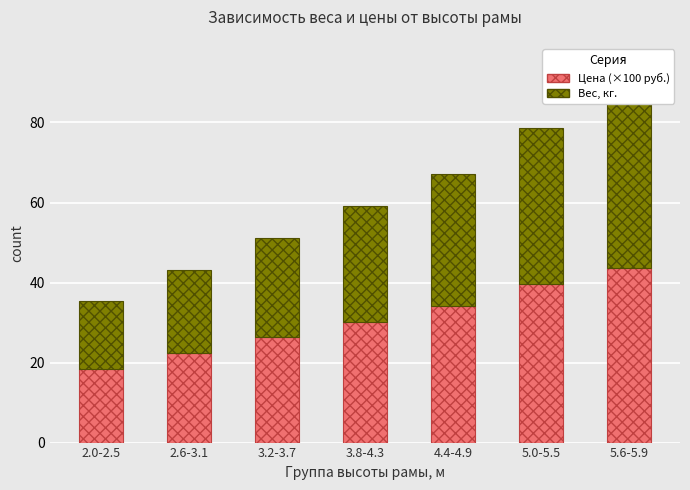

What is the sum of all Вес, кг. values?

206.4